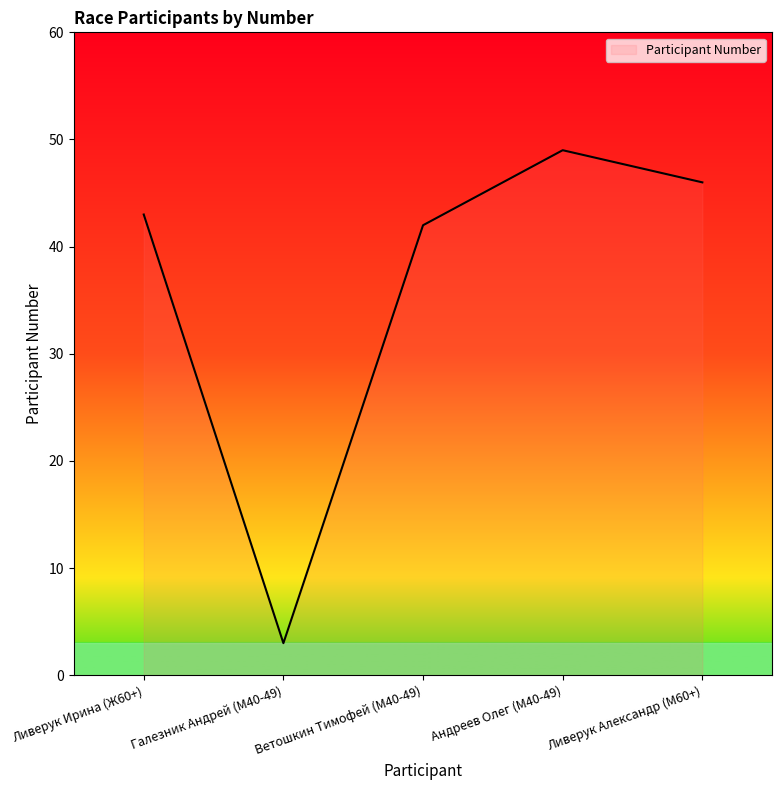

Reading left to right, list all the values displayed in this chart.

43	3	42	49	46